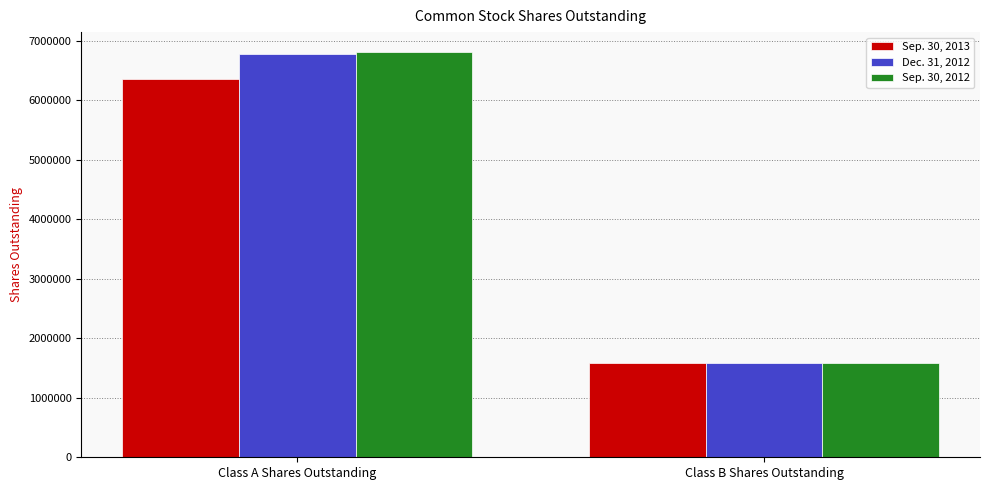

How many Sep. 30, 2013 values are between 1581406 and 6356996?

2